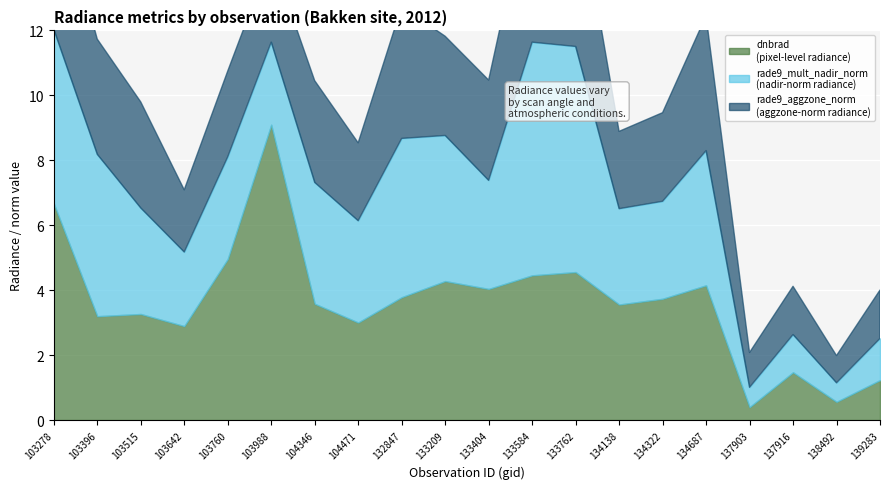

What is the difference between the highest and lowest values at 133762?

2.4